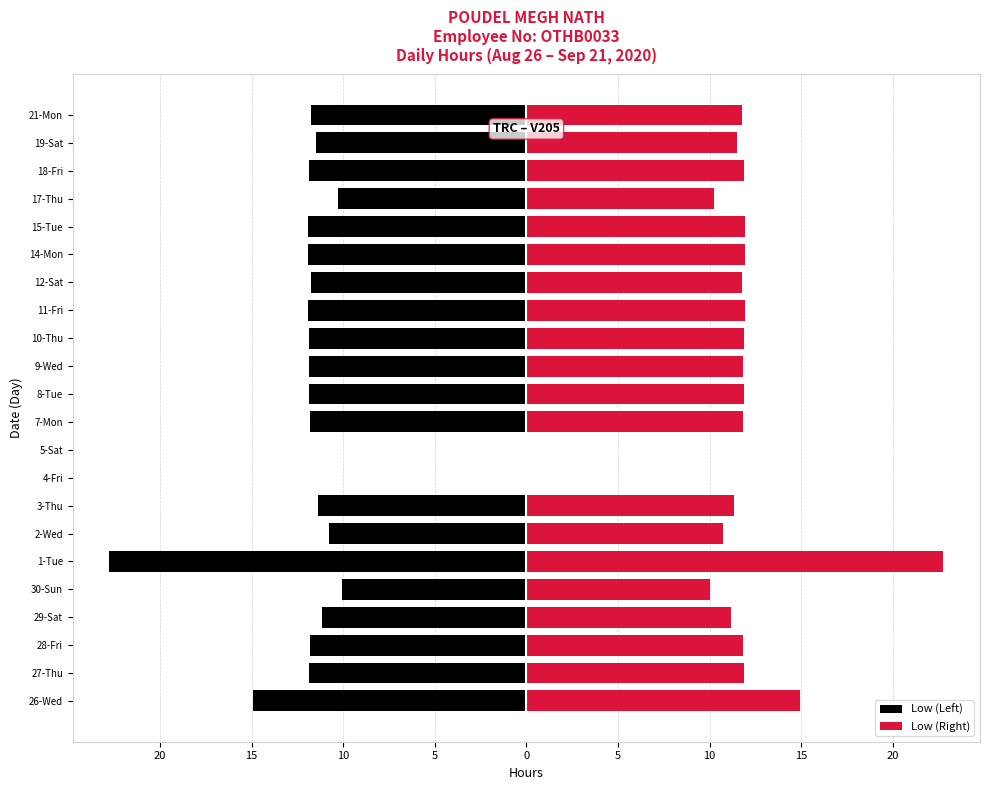

What is the sum of the Low (Right) values at 21-Mon and 7-Mon?

23.6